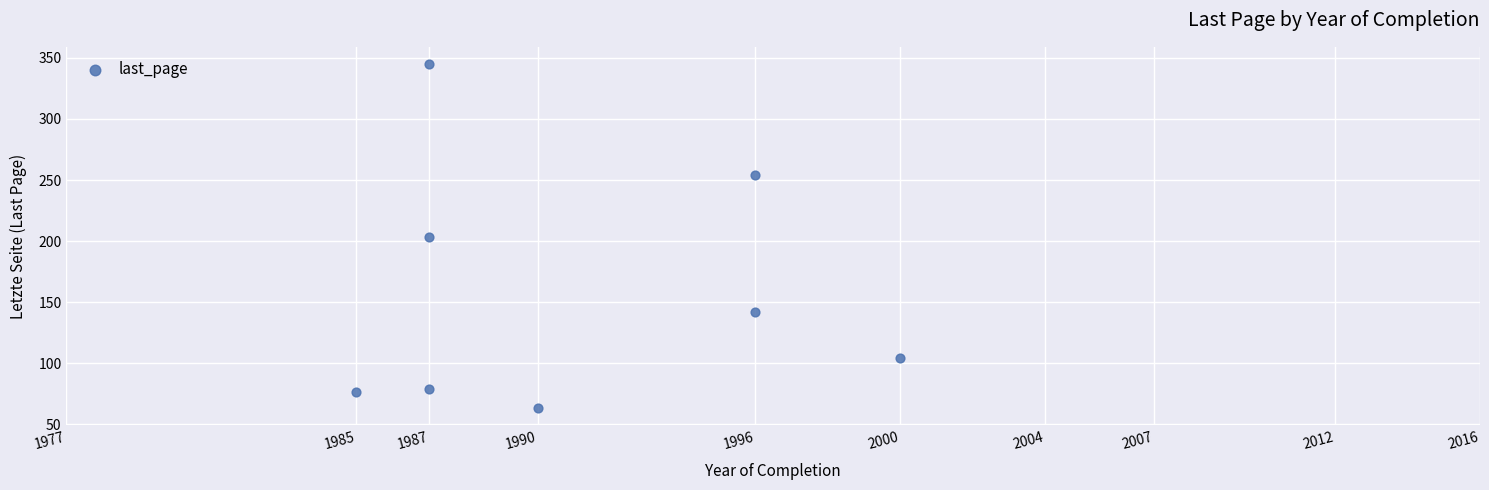

What is the average Y value?

158